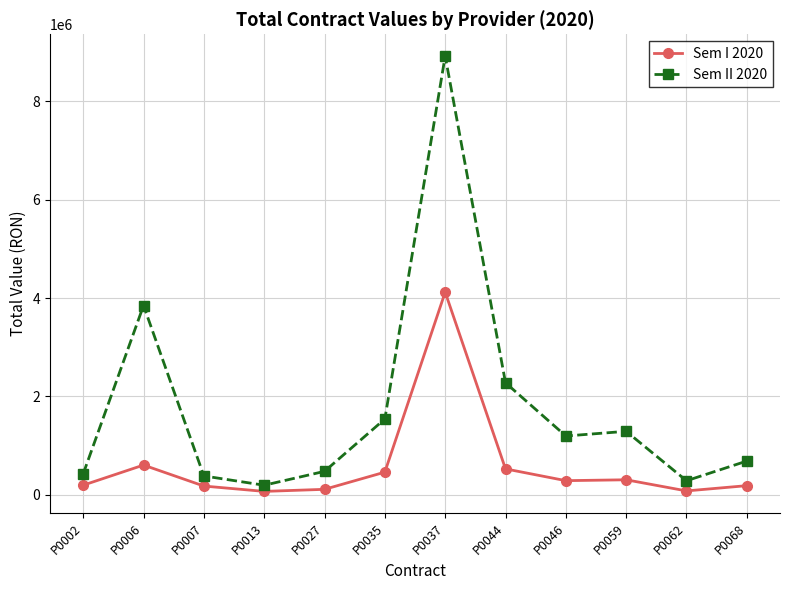

True or false: Sem I 2020 and Sem II 2020 cross at least once.

False